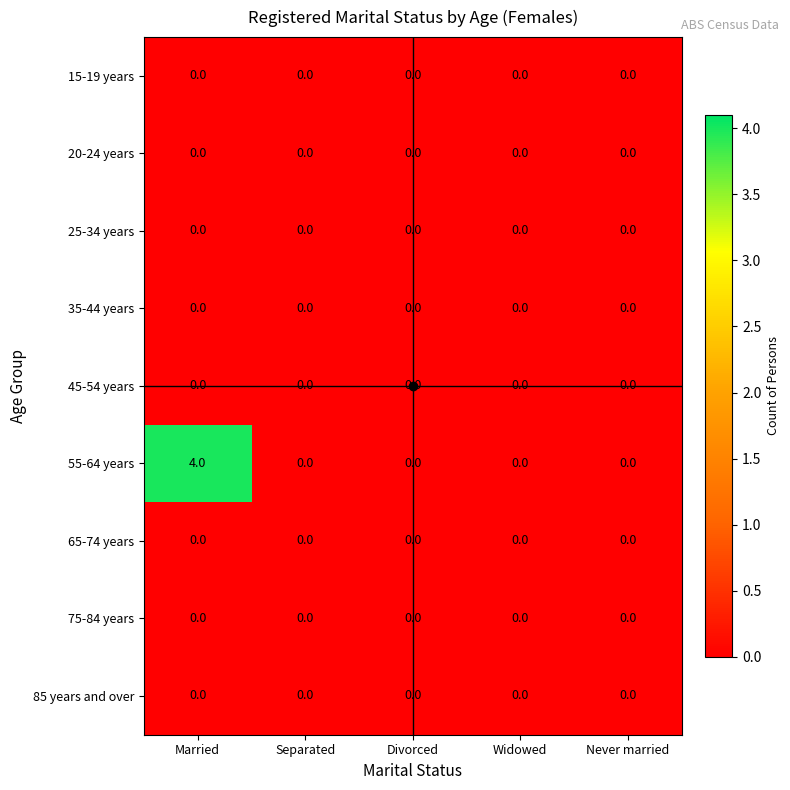

Is it true that 35-44 years equals 0 at Married?

True